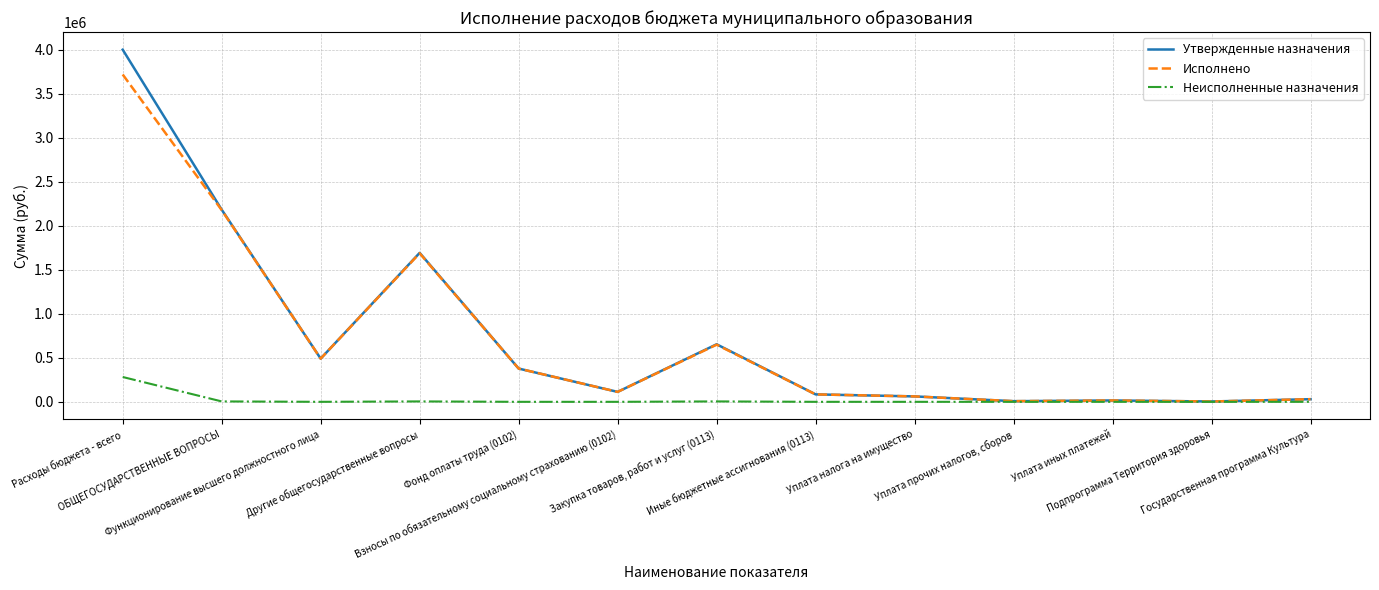

Rank the series by their maximum value, from lowest to highest.

Неисполненные назначения, Исполнено, Утвержденные назначения